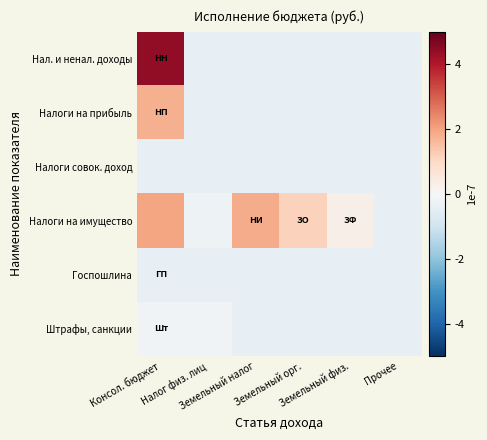

List the series in order of their peak value, highest first.

Нал. и ненал. доходы, Налоги на имущество, Налоги на прибыль, Штрафы, санкции, Госпошлина, Налоги совок. доход